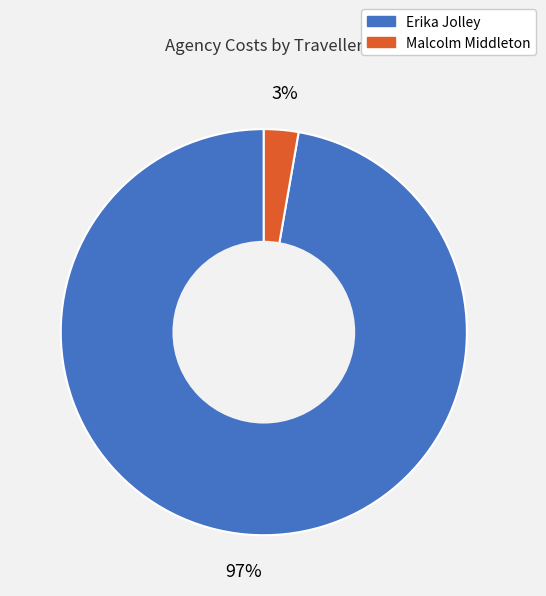

To the nearest percent, what is the average slice percentage?

50%